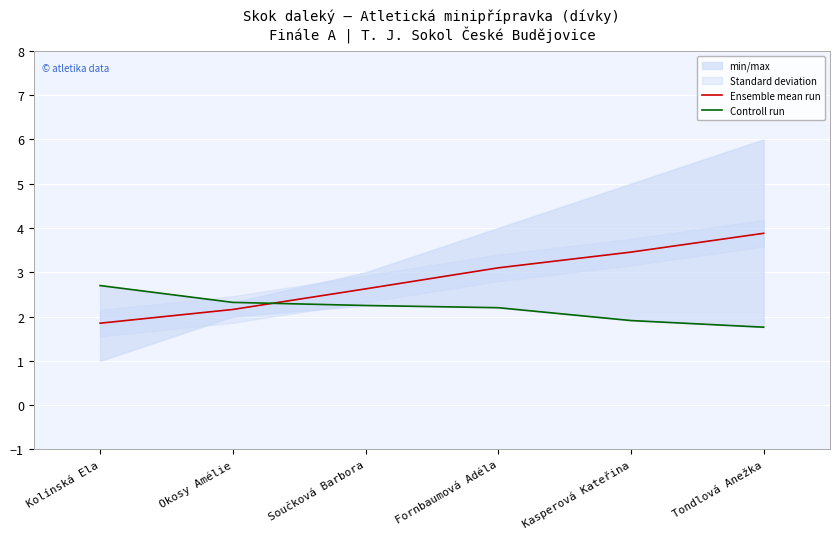

How many data points in Ensemble mean run are less than 3?

3